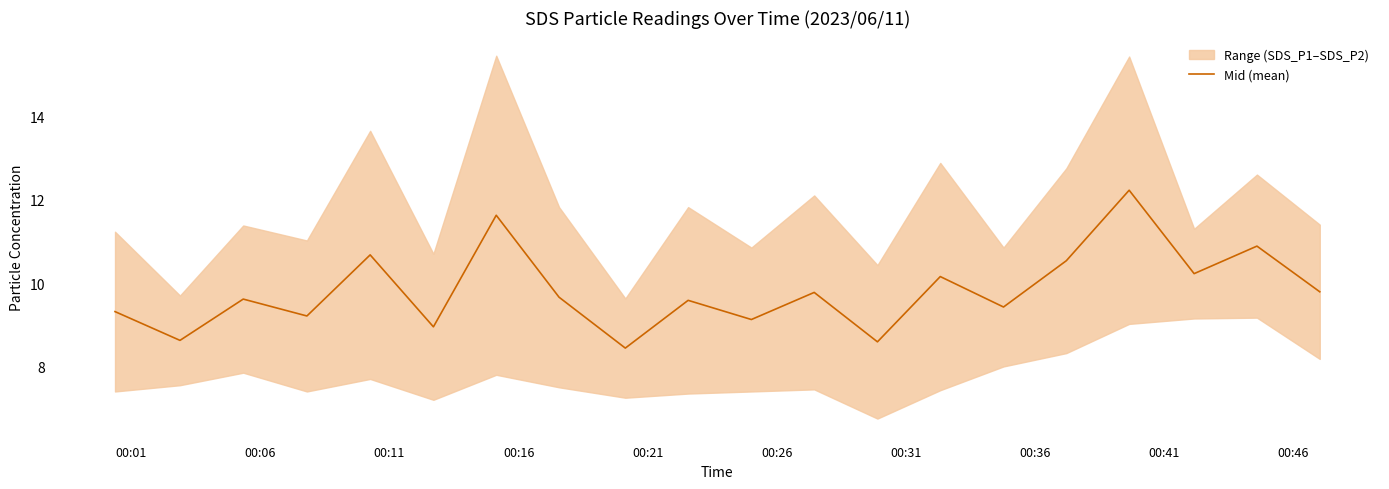

True or false: the data shows 11.8 at 00:41.

False